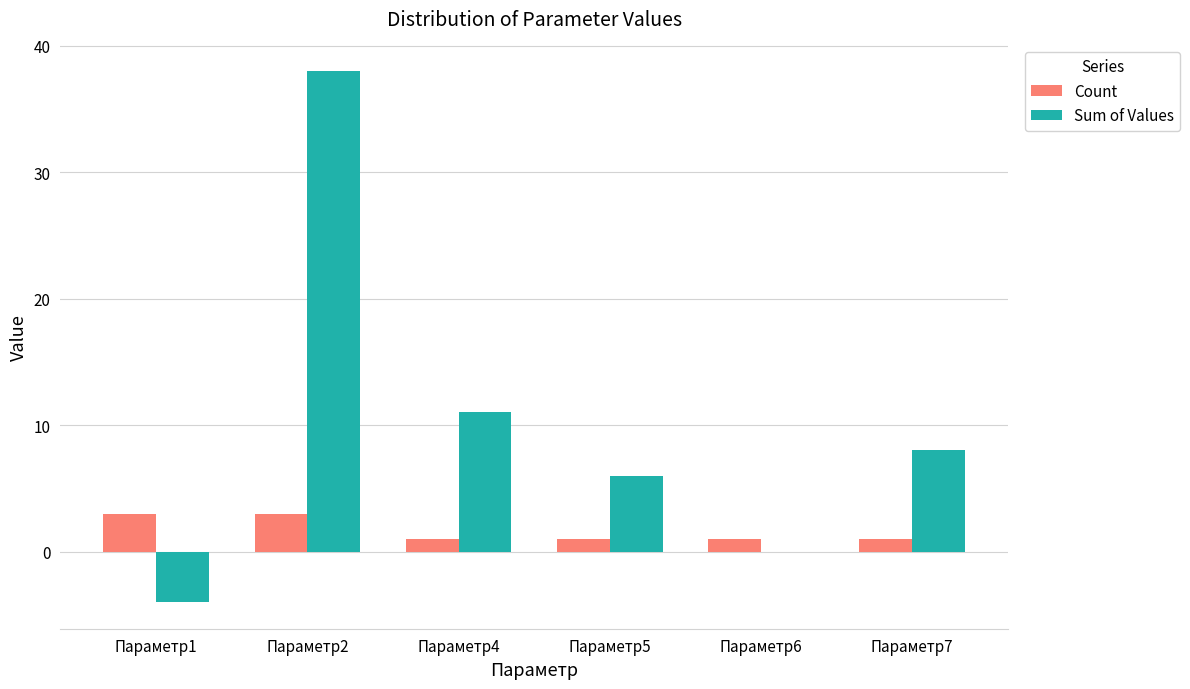

What is the highest value of the Sum of Values series?

38